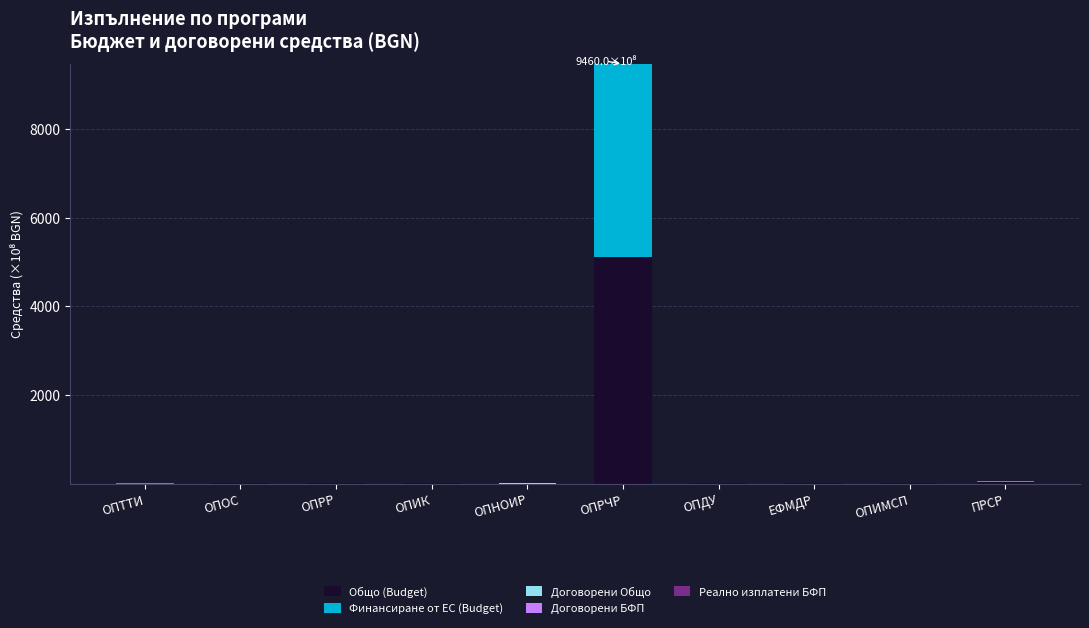

At which category is the sum across all series the highest?

ОПРЧР